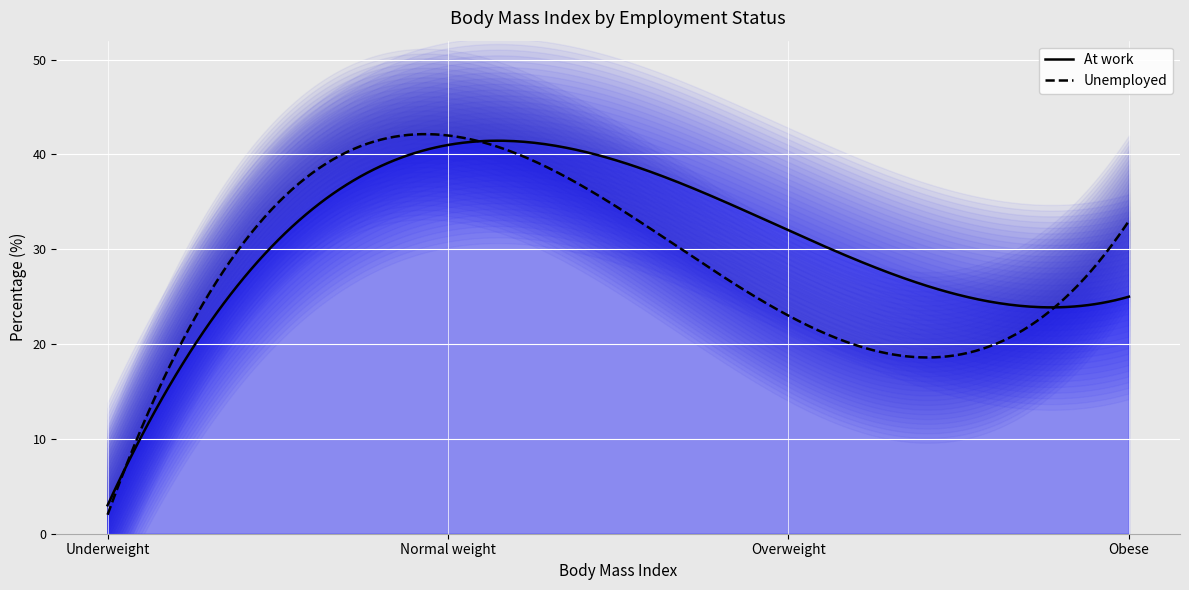

What is the maximum value shown in the chart?

42